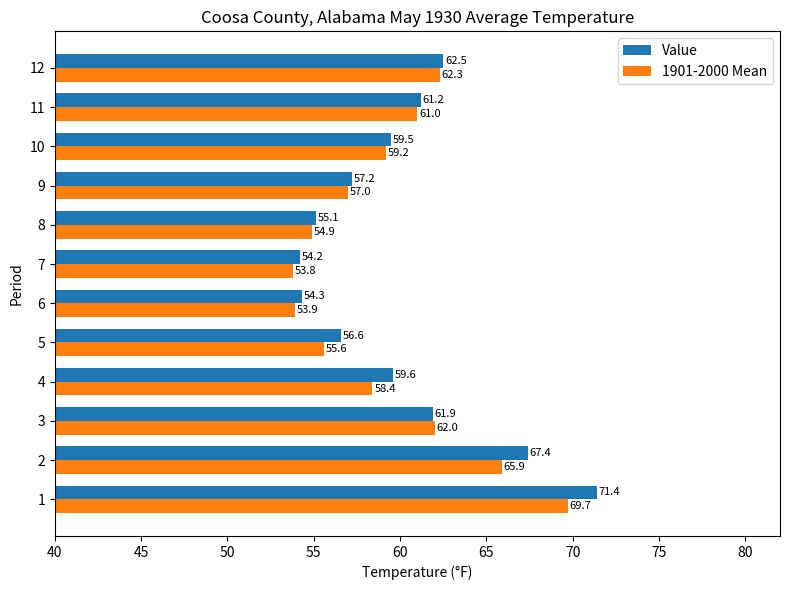

Which series has the largest total across all categories?

Value